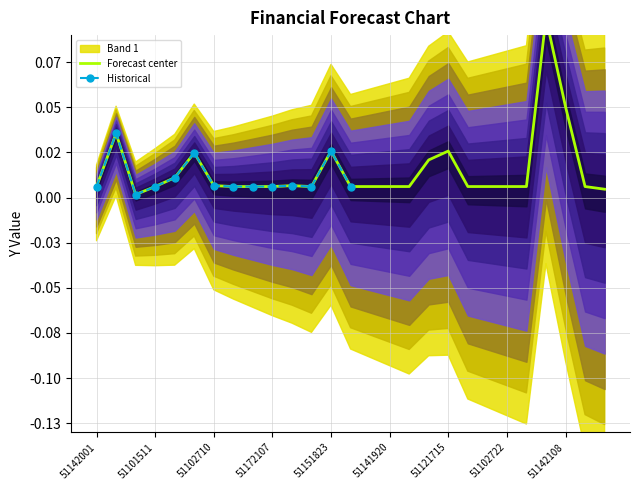

How many points are higher than both their immediate neighbors (excluding endpoints)?

6